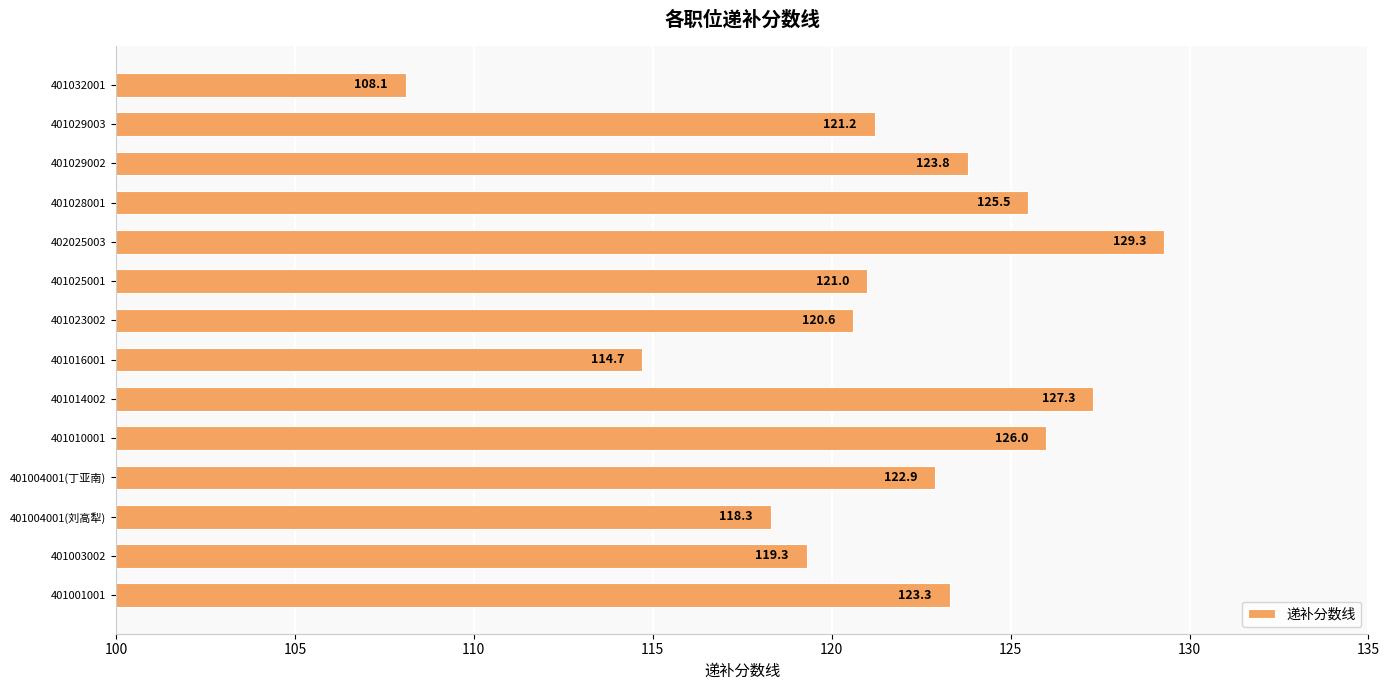

List the labels in order of value, largest first.

402025003, 401014002, 401010001, 401028001, 401029002, 401001001, 401004001(丁亚南), 401029003, 401025001, 401023002, 401003002, 401004001(刘高犁), 401016001, 401032001